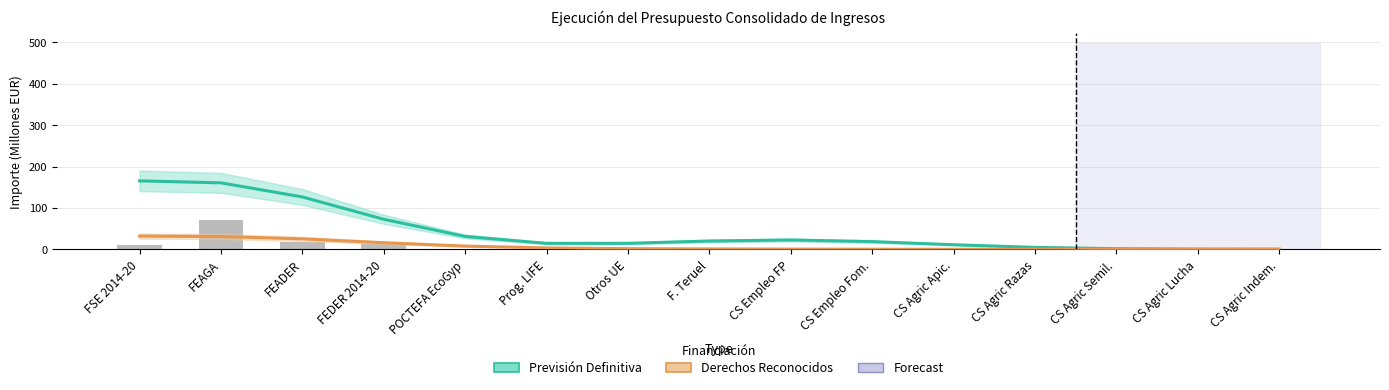

Reading left to right, list all the values displayed in this chart.

Previsión Definitiva: 165.4	160.6	126.6	72.6	31.2	14.5	14.6	20.1	22.6	18.7	11.2	4.8	1.6	0.5	0.3
Derechos Reconocidos: 32.0	31.0	25.3	16.0	7.9	3.4	1.7	1.0	0.6	0.3	0.2	0.2	0.2	0.2	0.2
Derechos Reconocidos (bar): 11.5	72.0	18.6	12.7	0.2	0.1	3.0	0.8	0.2	0.0	0.1	0.2	0.3	0.2	0.2